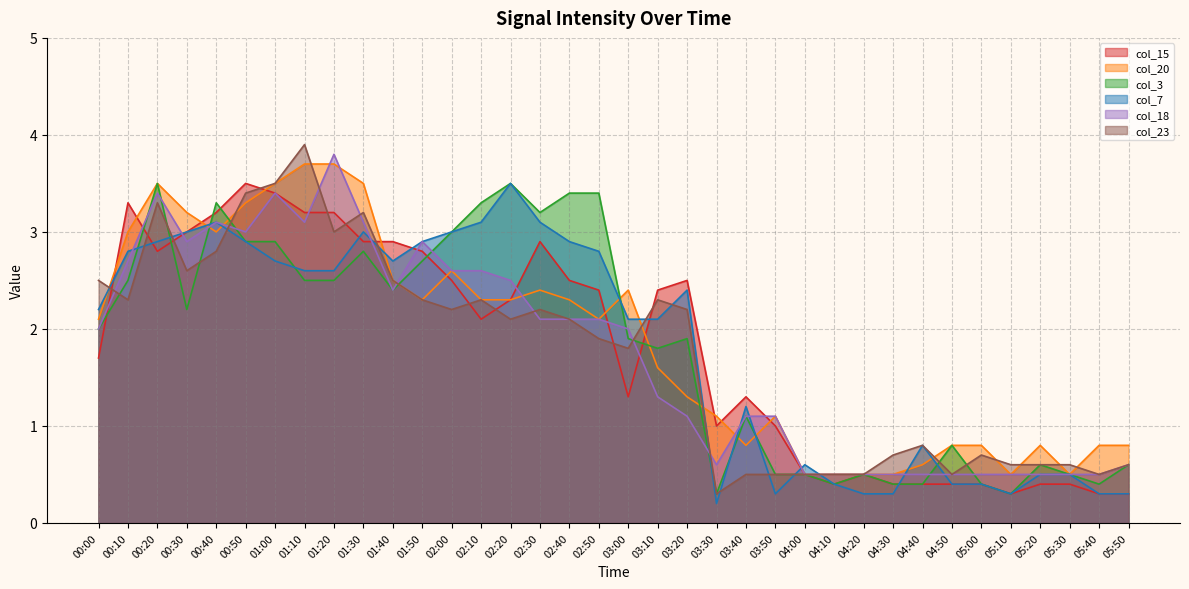

What is the difference between the maximum and minimum values in the col_18 series?

3.3